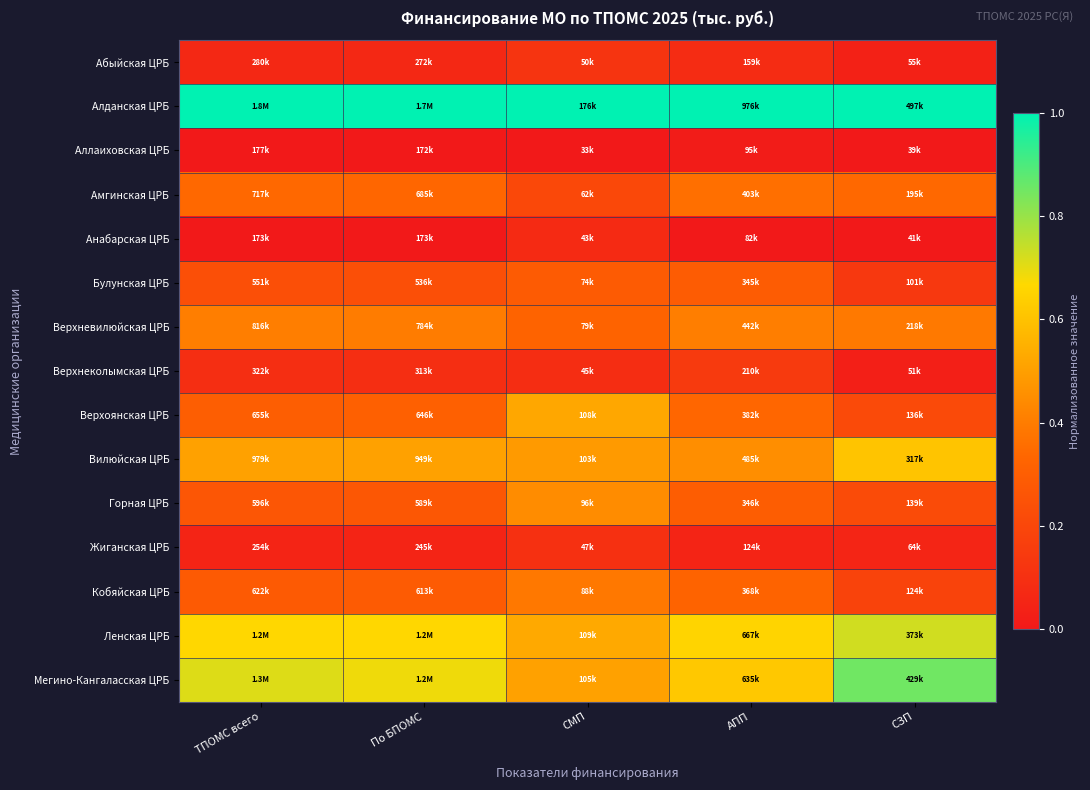

What is the maximum value shown in the chart?

1.0